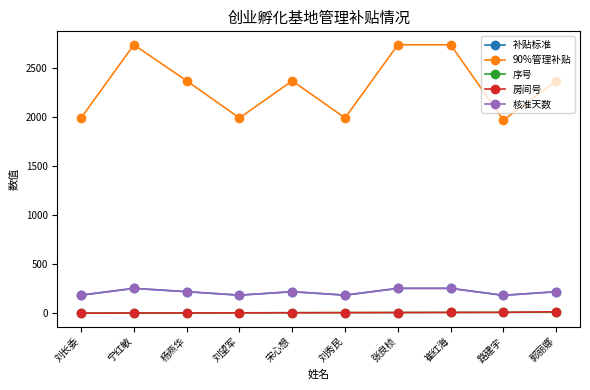

Is this an area chart (filled region under the line)?

No